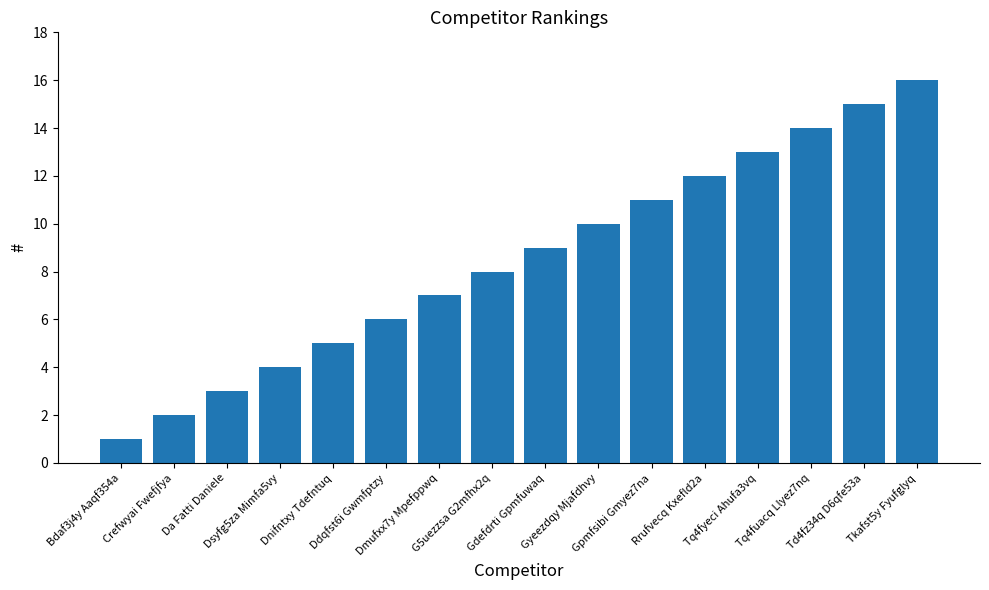

Reading left to right, what are all the values shown in this chart?

Bdaf3j4y Aaqf354a=1	Crefwyai Fwefjfya=2	Da Fatti Daniele=3	Dsyfg5za Mimfa5vy=4	Dnifntxy Tdefntuq=5	Ddqfst6i Gwmfptzy=6	Dmufxx7y Mpefppwq=7	G5uezzsa G2mfhx2q=8	Gdefdrti Gpmfuwaq=9	Gyeezdqy Mjafdhvy=10	Gpmfsibi Gmyez7na=11	Rrufvecq Kxefld2a=12	Tq4fyeci Ahufa3vq=13	Tq4fuacq Llyez7nq=14	Td4fz34q D6qfe53a=15	Tkafst5y Fyufglyq=16